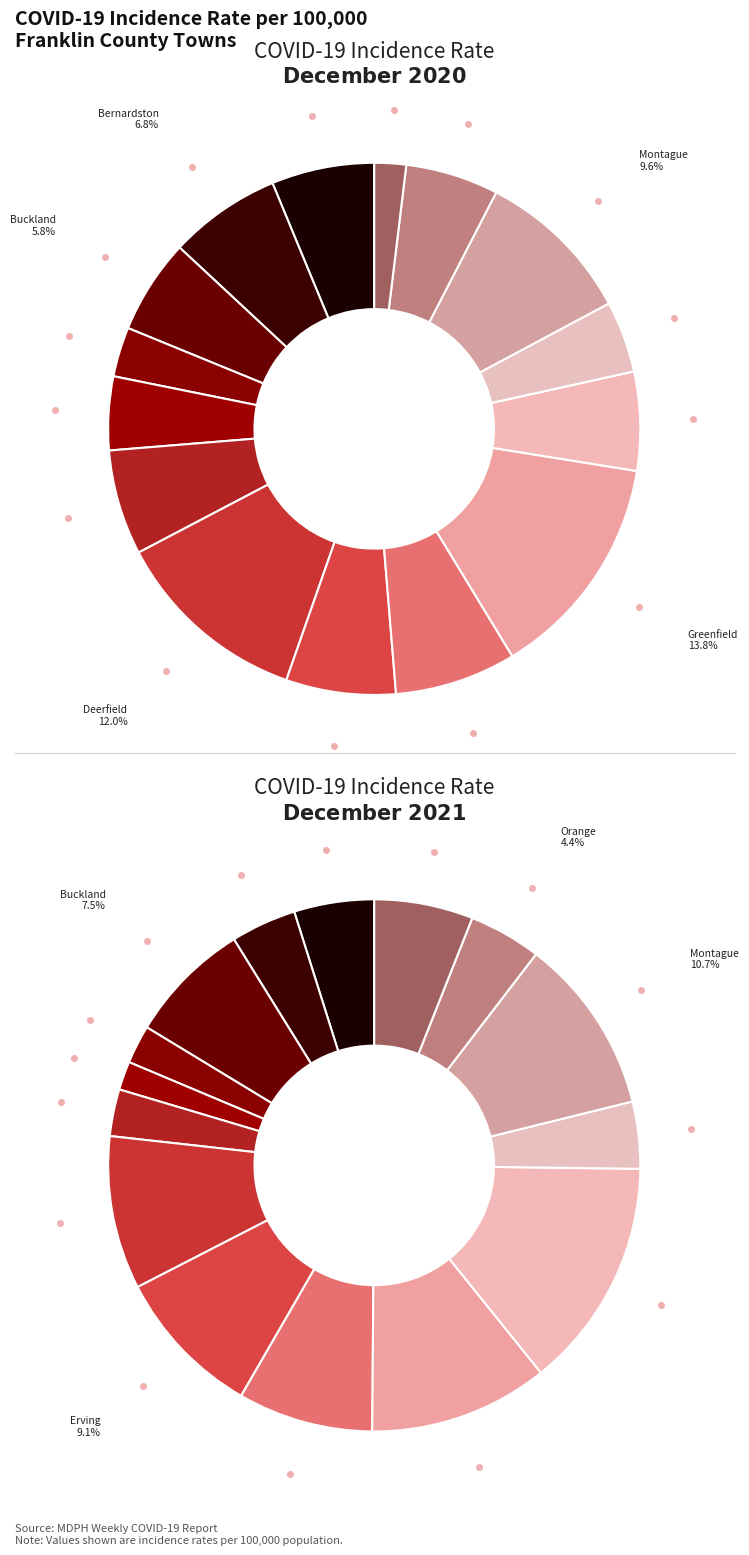

True or false: 5 accounts for 6% of the total.

True